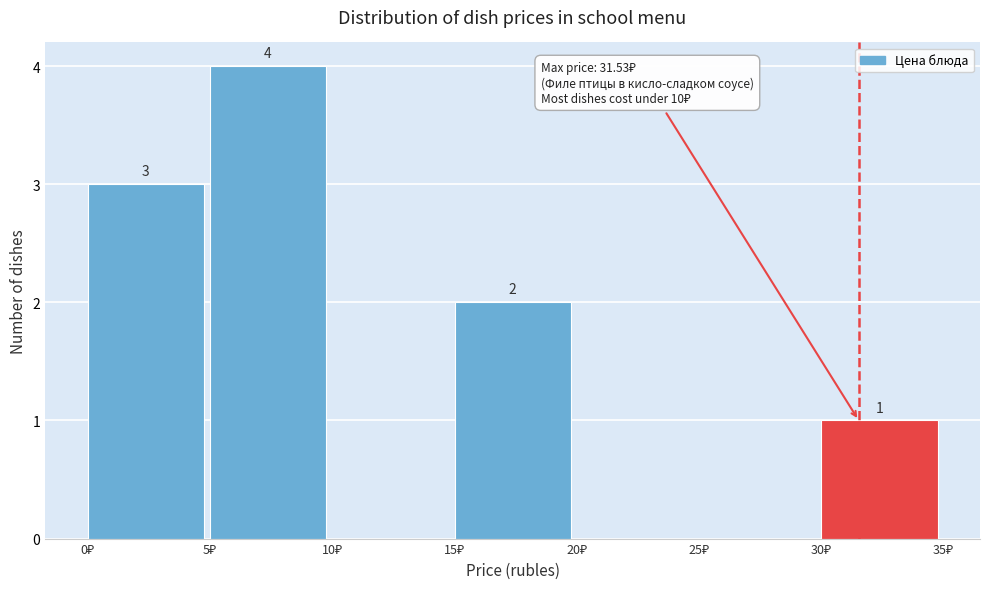

Over which range of the x-axis is the bar tallest?

5 to 10